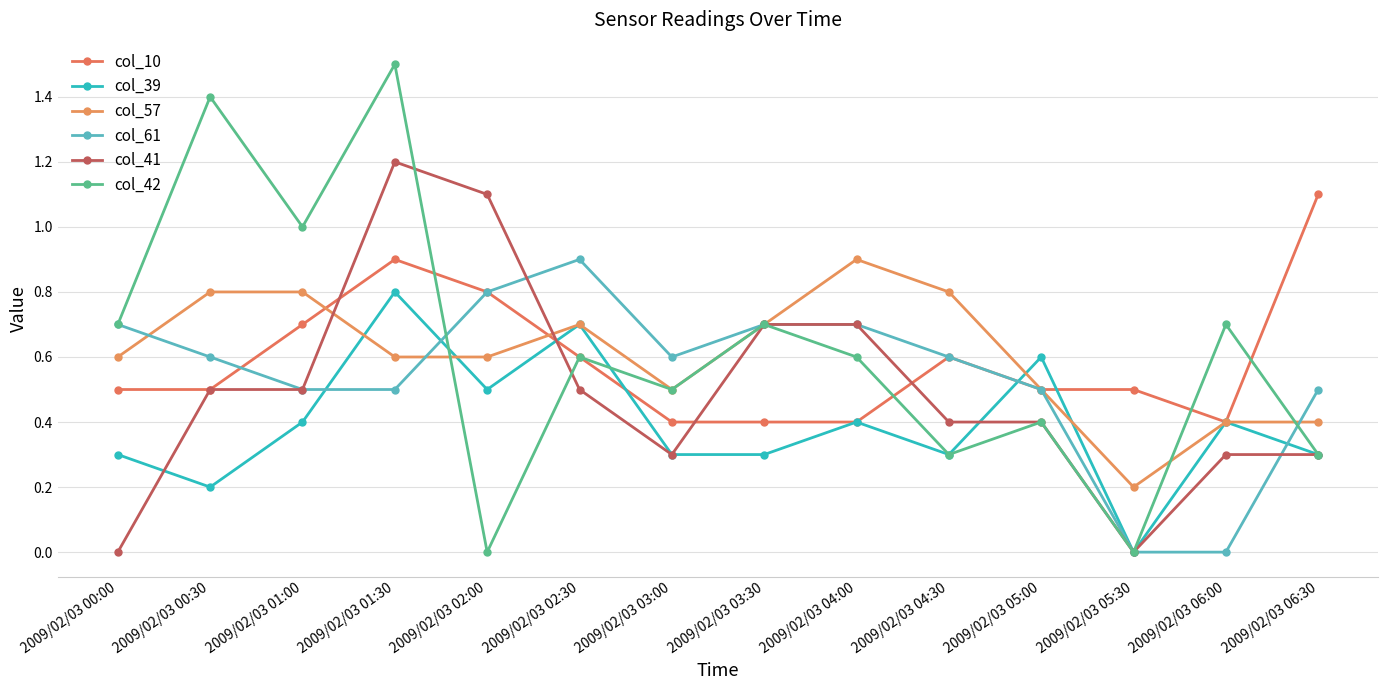

What is the label of the 2nd point from the right?

2009/02/03 06:00